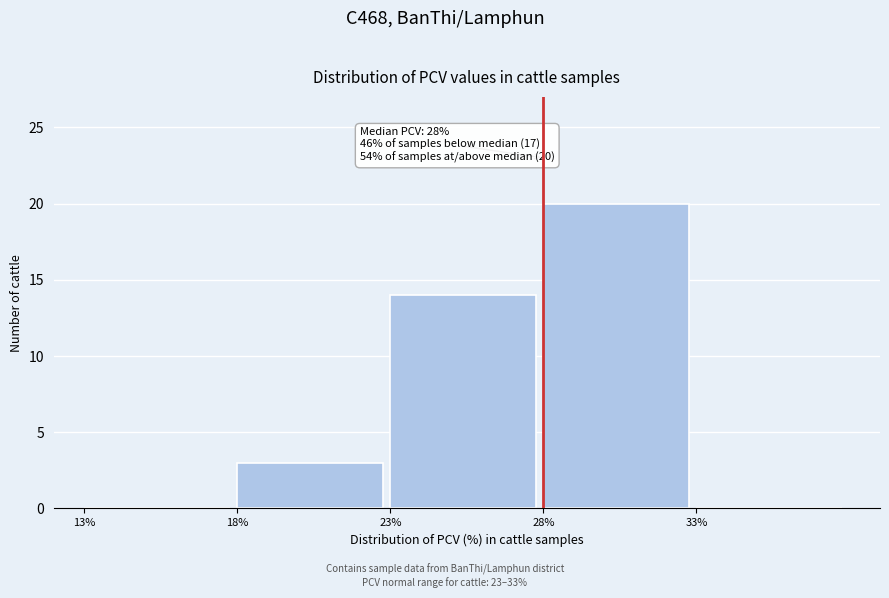

Which range on the x-axis has the tallest bar?

28 to 33